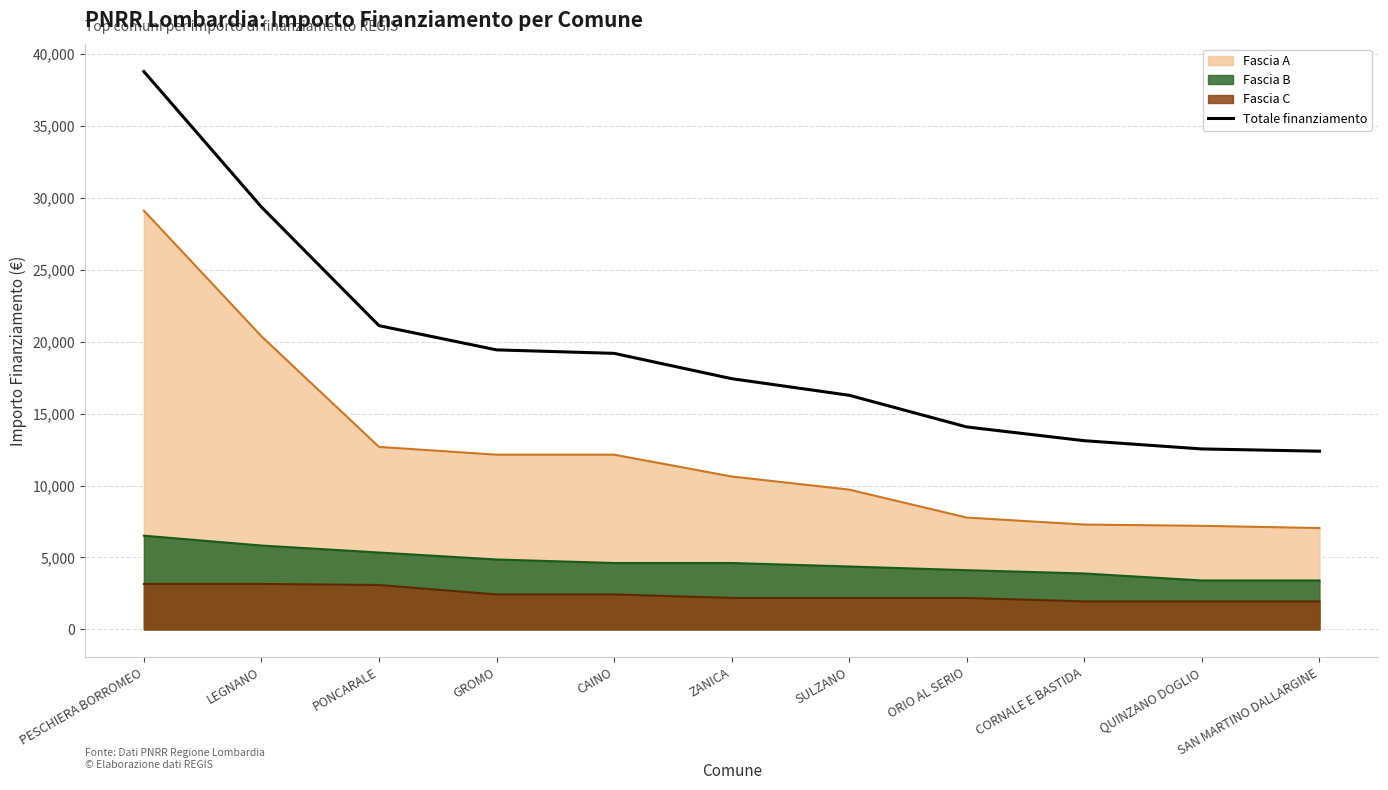

What is the average value?

19436